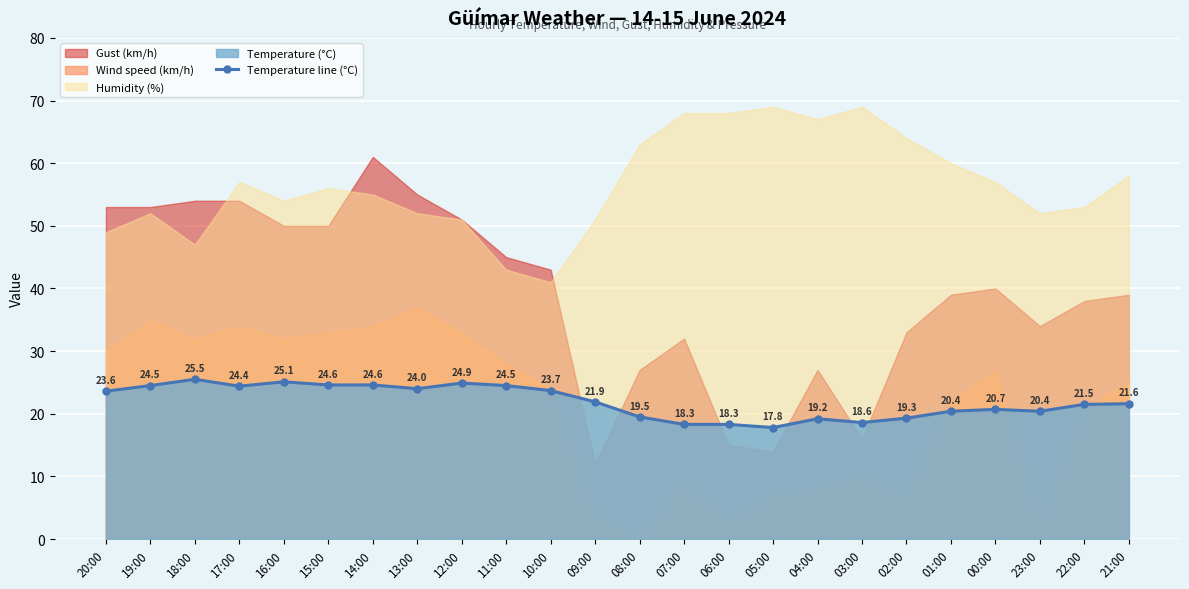

Is it true that the value at 01:00 is 34.6?

False